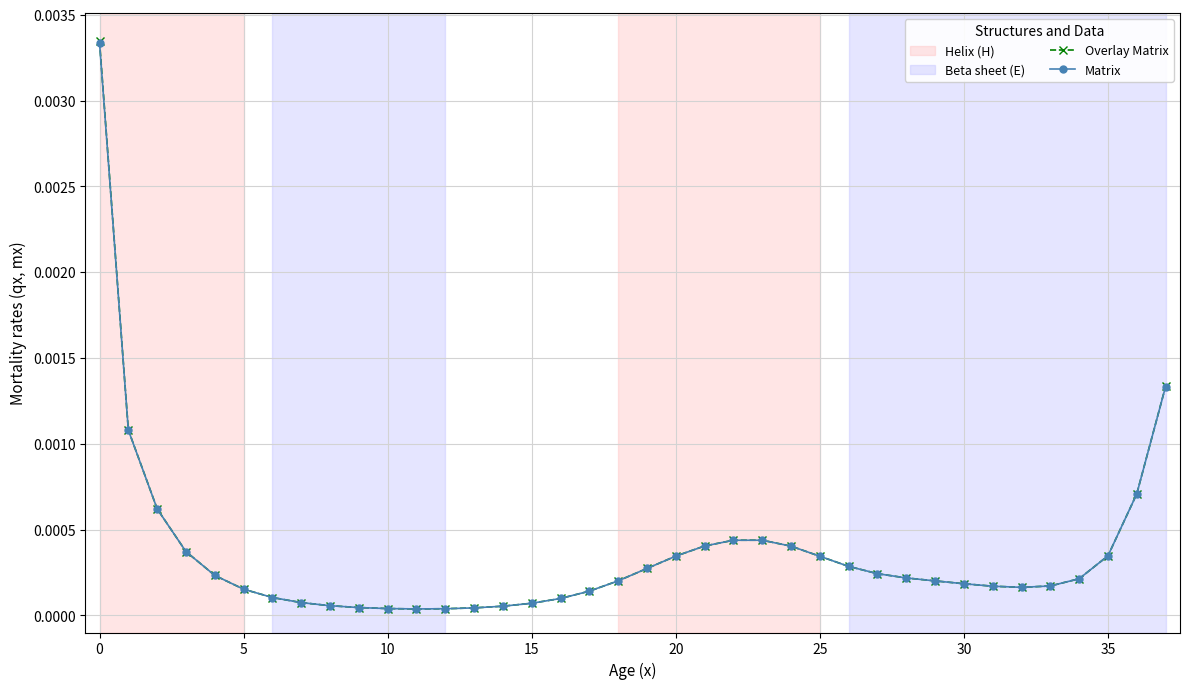

Which series has the widest spread of values?

Overlay Matrix